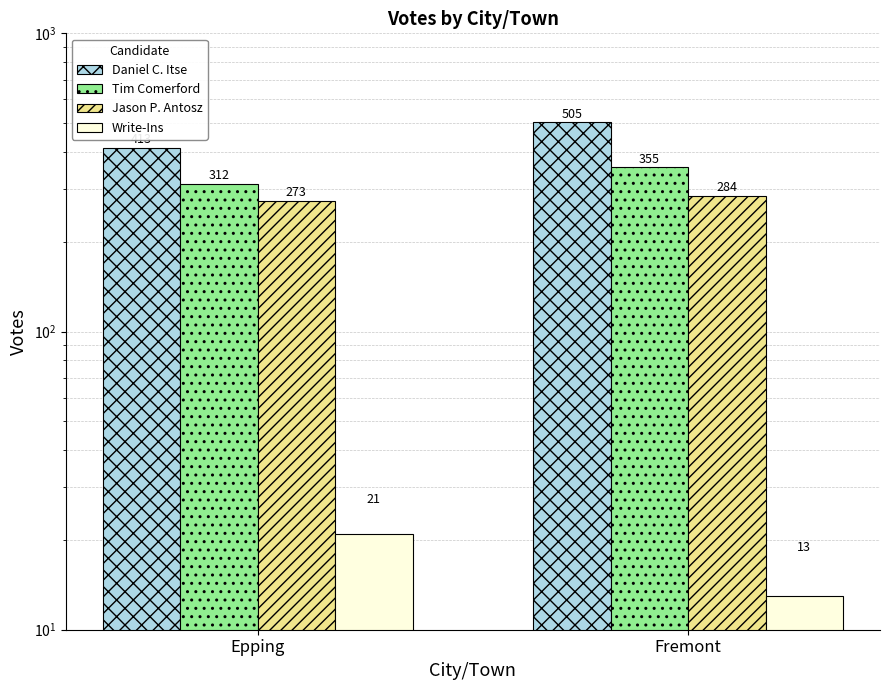

The value of Write-Ins at Fremont is 19. True or false?

False